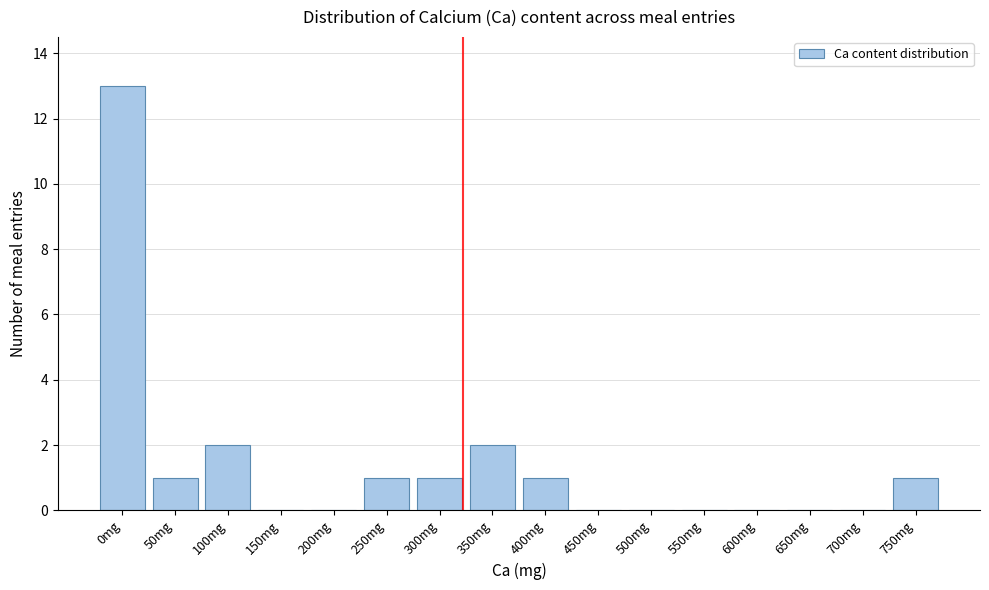

Reading left to right, extract all data points from this chart.

0mg=13	50mg=1	100mg=2	150mg=0	200mg=0	250mg=1	300mg=1	350mg=2	400mg=1	450mg=0	500mg=0	550mg=0	600mg=0	650mg=0	700mg=0	750mg=1